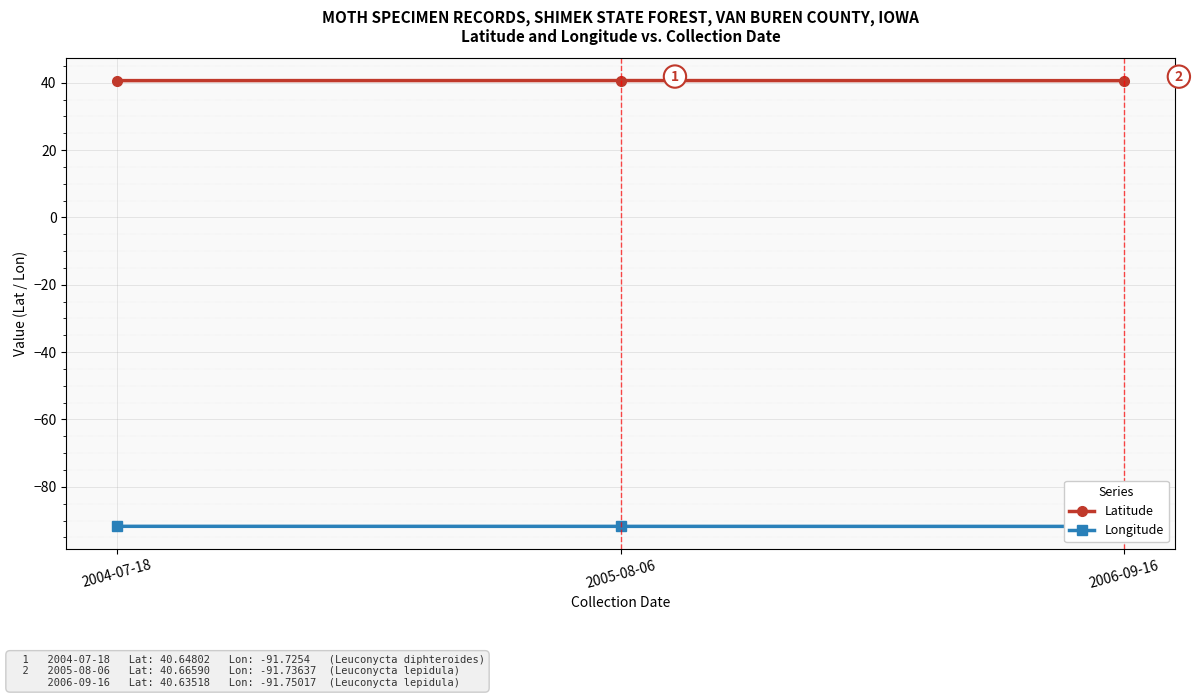

At how many categories does at least one series exceed 35?

3